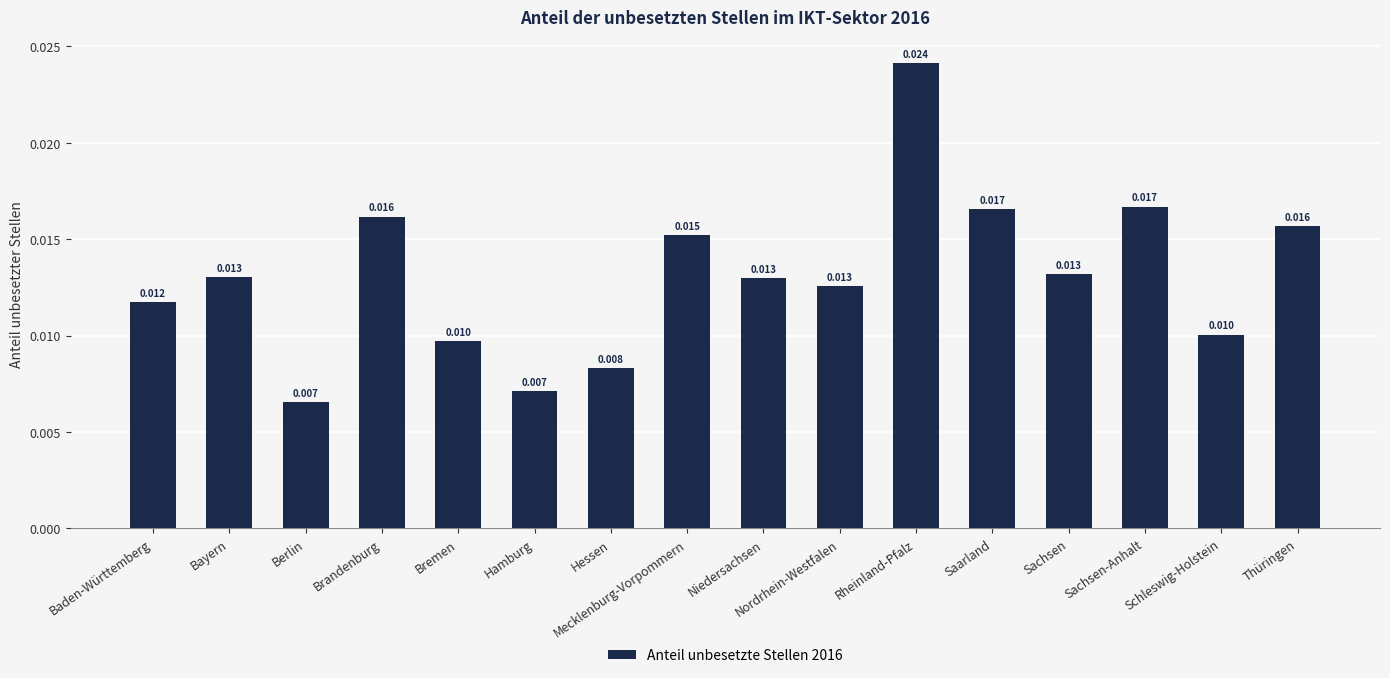

What position from the left is Sachsen?

13